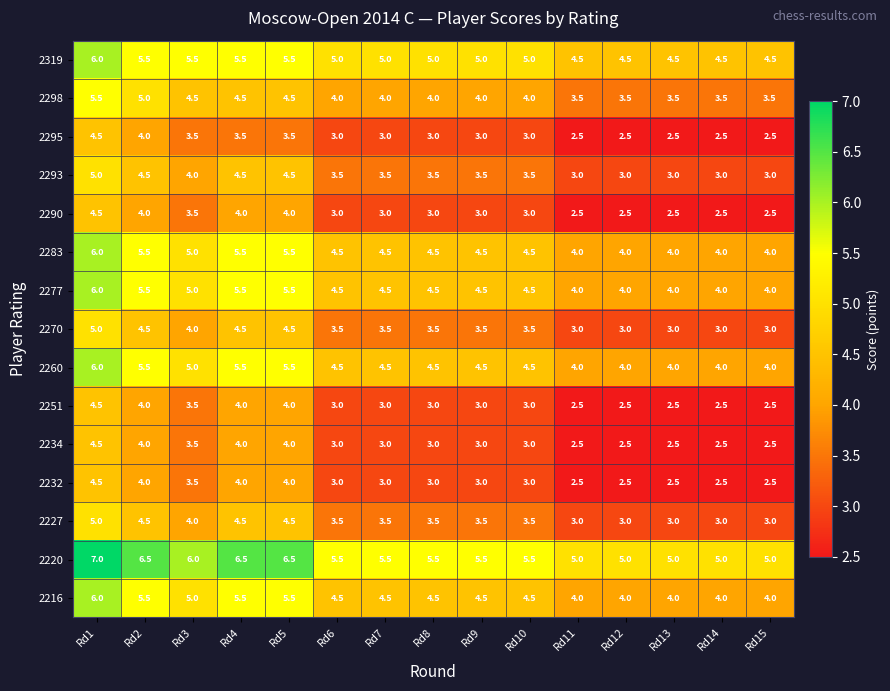

True or false: 2234 has a value of 2.5 at Rd14.

True